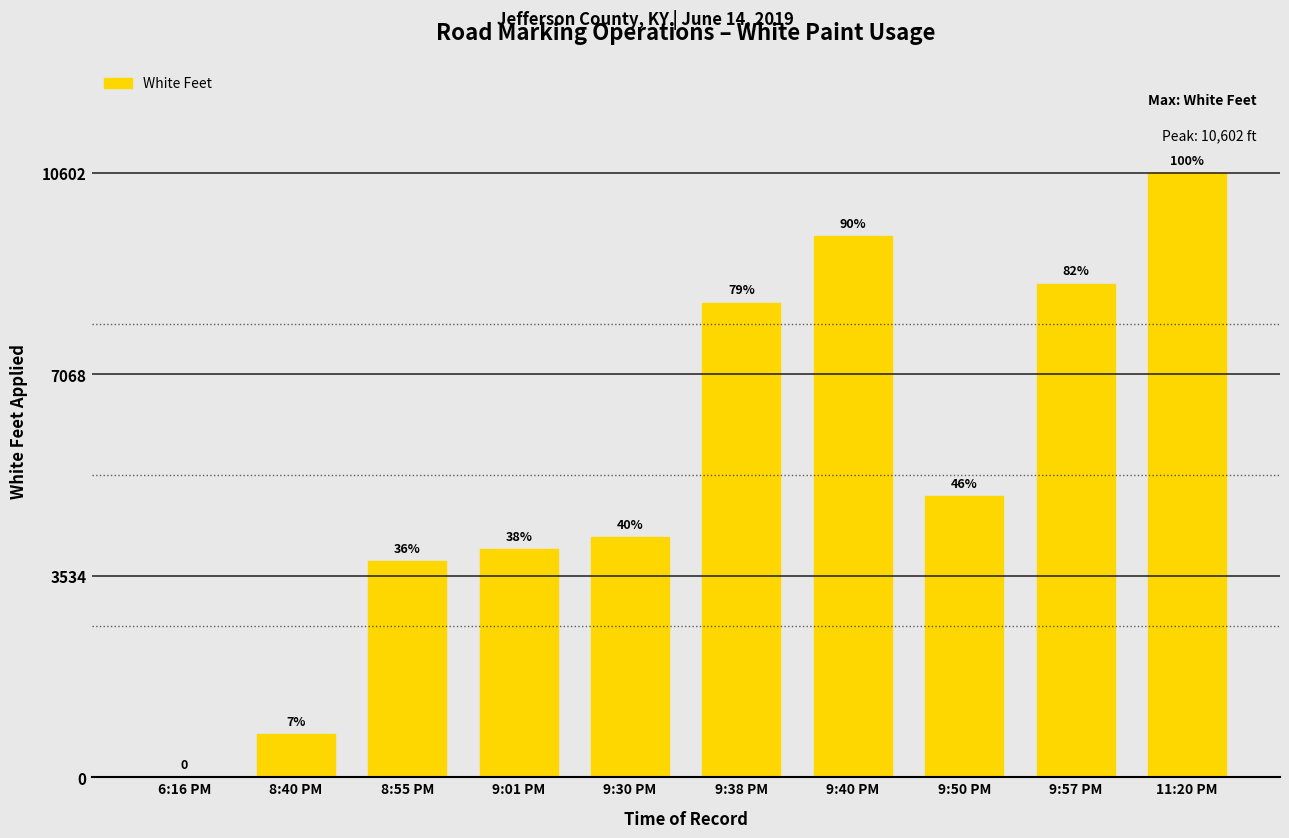

What is the value of the 4th bar from the left?

4010